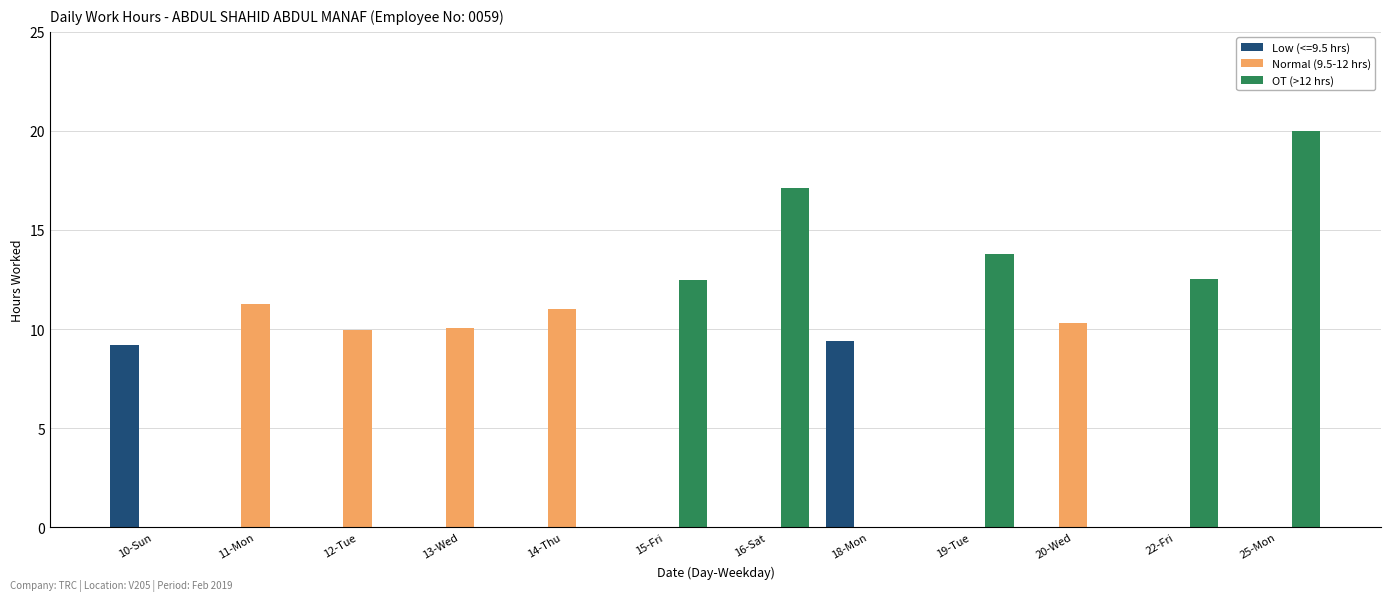

Is it true that Normal (9.5-12 hrs) equals 3.1 at 11-Mon?

False